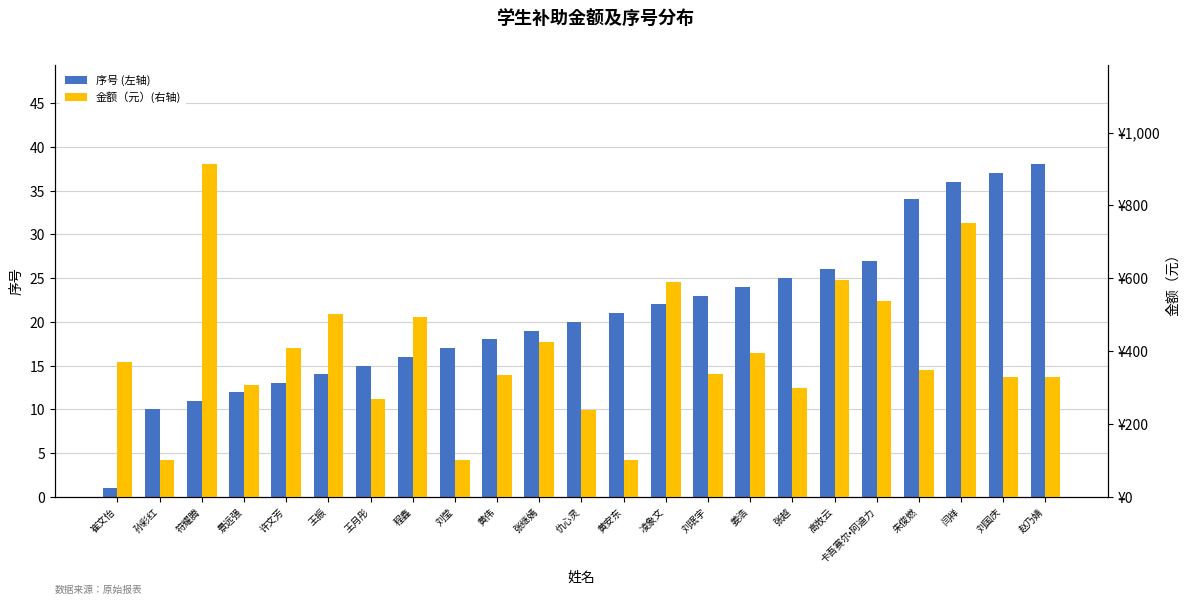

What is the highest value of the 金额（元）(右轴) series?

913.0